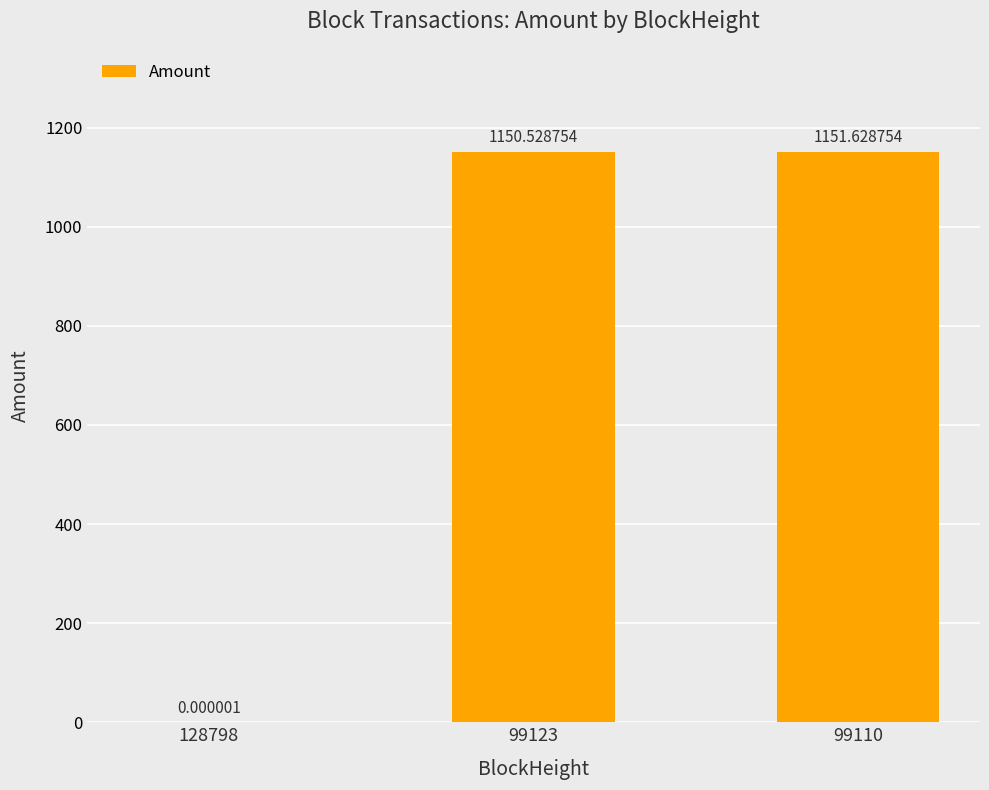

What is the average value?

767.4